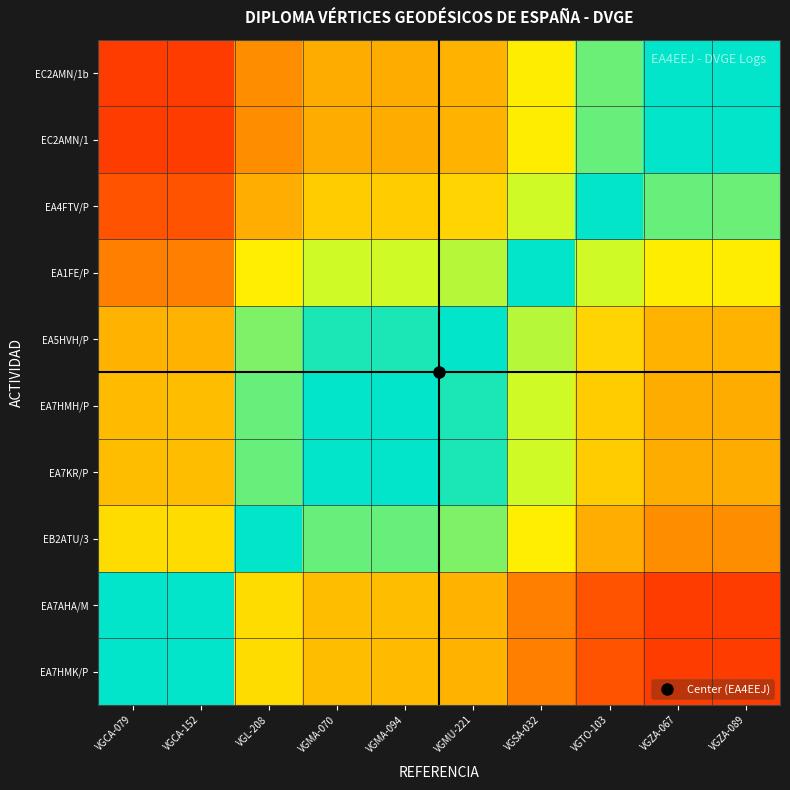

At VGMA-094, list the series in order from smallest to largest.

EC2AMN/1b, EC2AMN/1, EA4FTV/P, EA1FE/P, EA5HVH/P, EA7HMH/P, EA7KR/P, EB2ATU/3, EA7AHA/M, EA7HMK/P